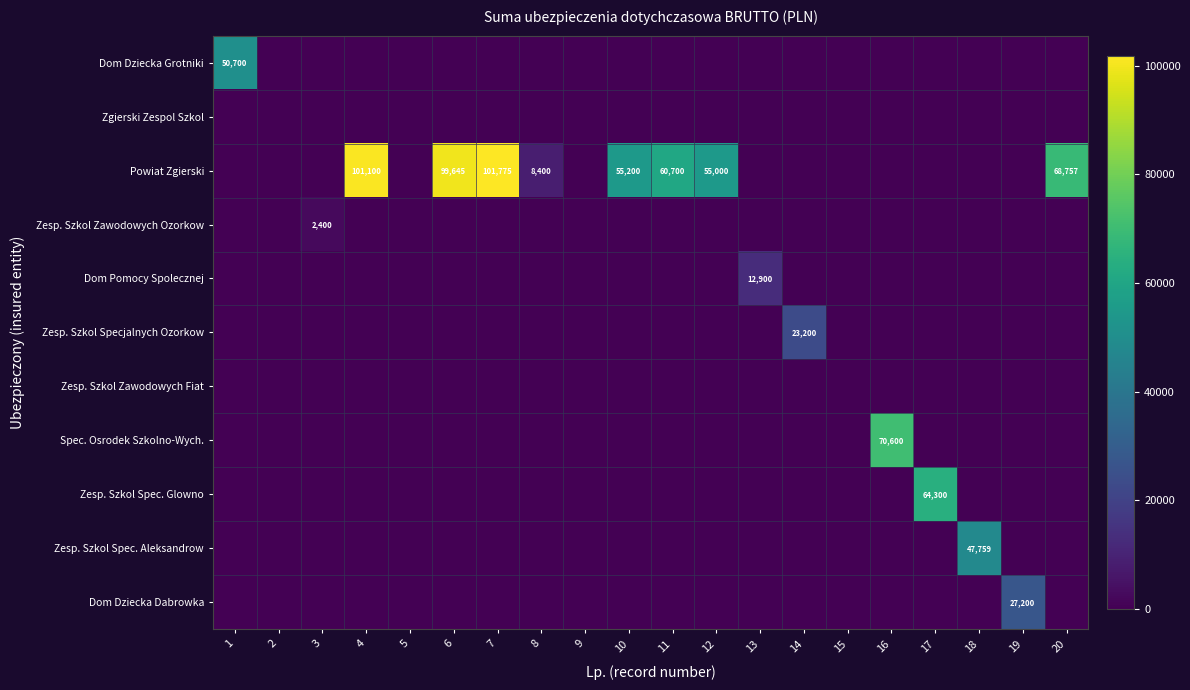

The Zesp. Szkol Spec. Aleksandrow series shows 0 at 15. True or false?

True